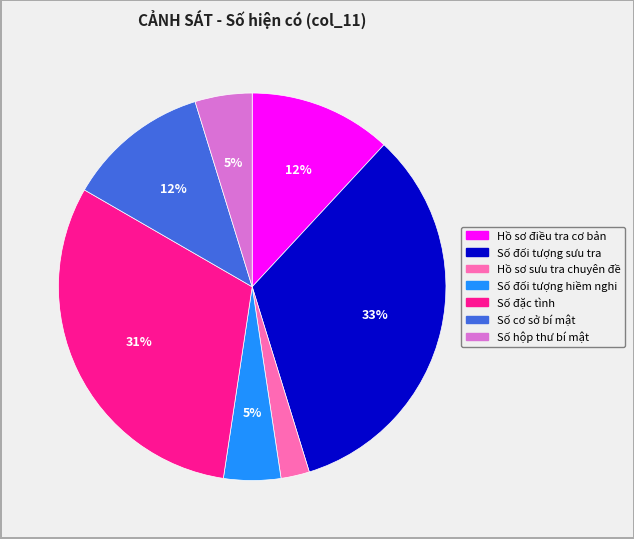

Does any single category account for the majority?

No